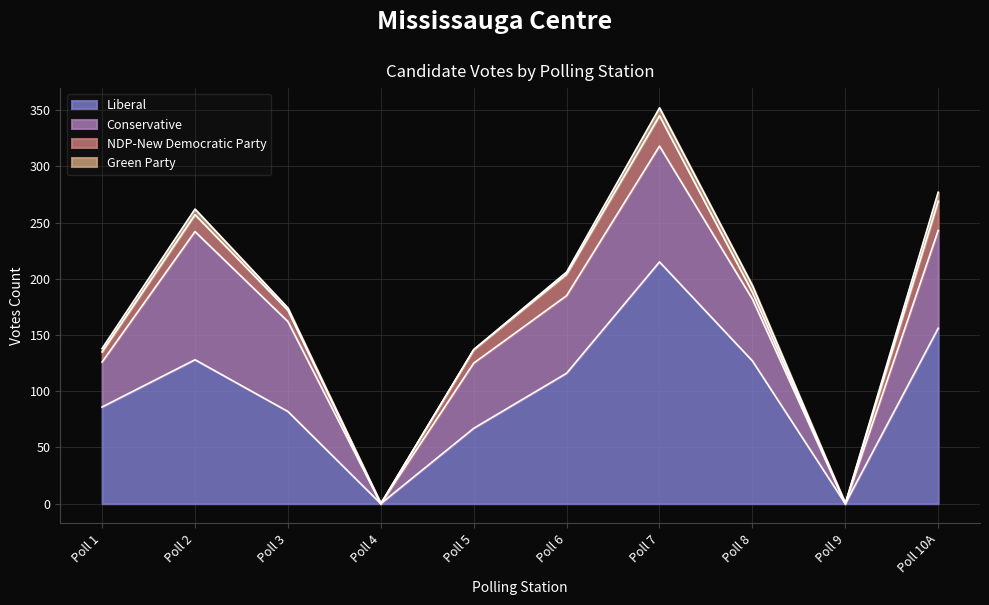

Reading right to left, transcribe all the data shown in this chart.

Liberal: Poll 10A=156	Poll 9=0	Poll 8=127	Poll 7=215	Poll 6=116	Poll 5=67	Poll 4=0	Poll 3=82	Poll 2=128	Poll 1=86
Conservative: Poll 10A=87	Poll 9=0	Poll 8=55	Poll 7=103	Poll 6=69	Poll 5=58	Poll 4=0	Poll 3=80	Poll 2=114	Poll 1=40
NDP-New Democratic Party: Poll 10A=26	Poll 9=0	Poll 8=6	Poll 7=27	Poll 6=19	Poll 5=12	Poll 4=0	Poll 3=10	Poll 2=15	Poll 1=9
Green Party: Poll 10A=8	Poll 9=0	Poll 8=6	Poll 7=7	Poll 6=2	Poll 5=0	Poll 4=0	Poll 3=2	Poll 2=5	Poll 1=3